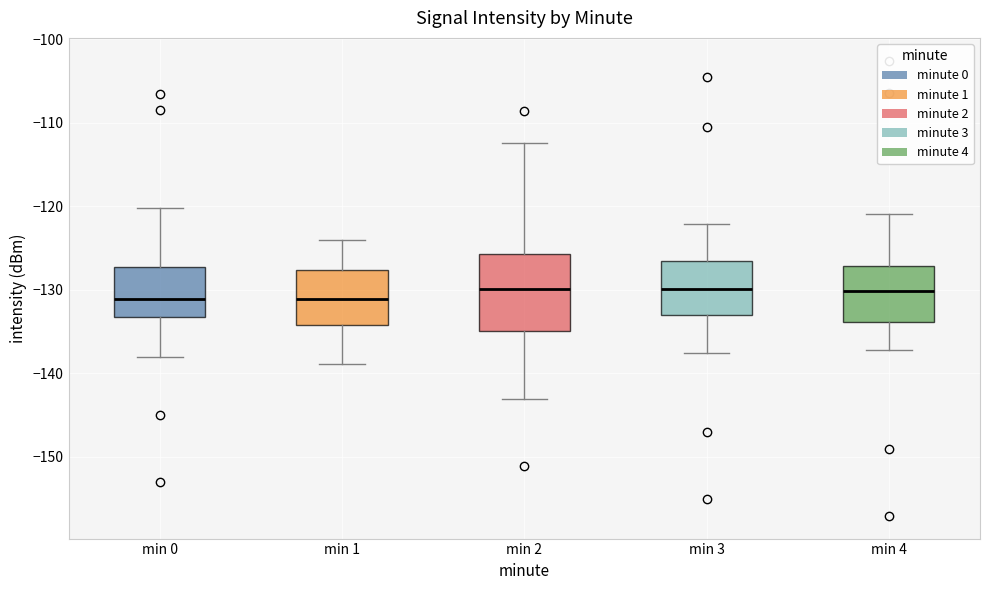

Where does the median line of the box for min 0 sit on the y-axis? The values are not printed on the chart, so give them approximately, as read against the axis.

-131